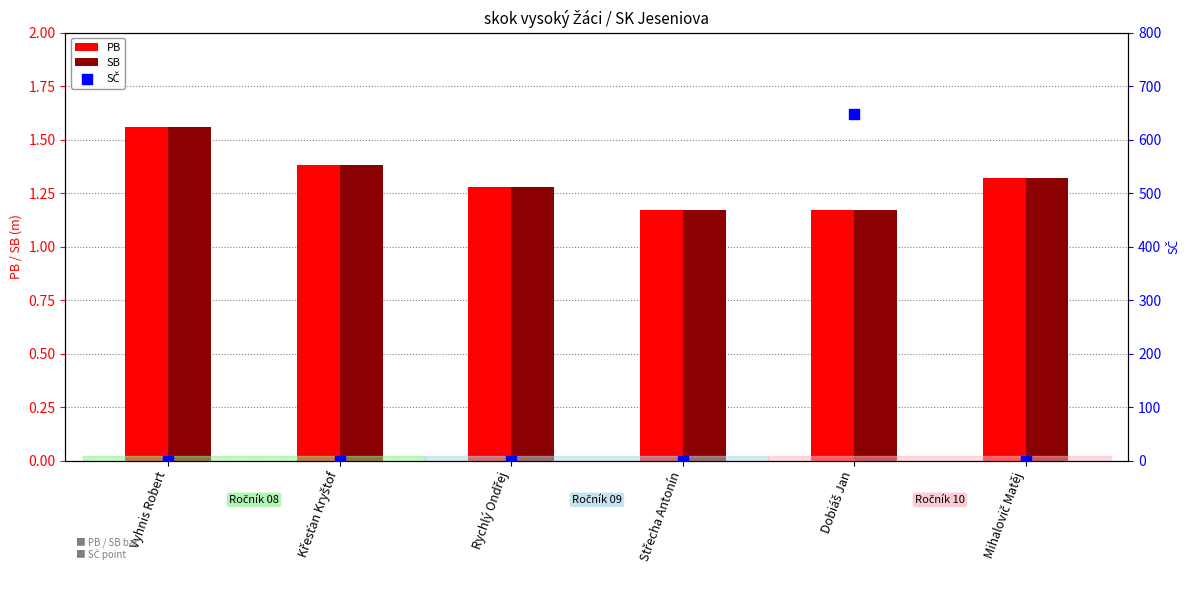

Which series has the widest spread of Y values?

SČ